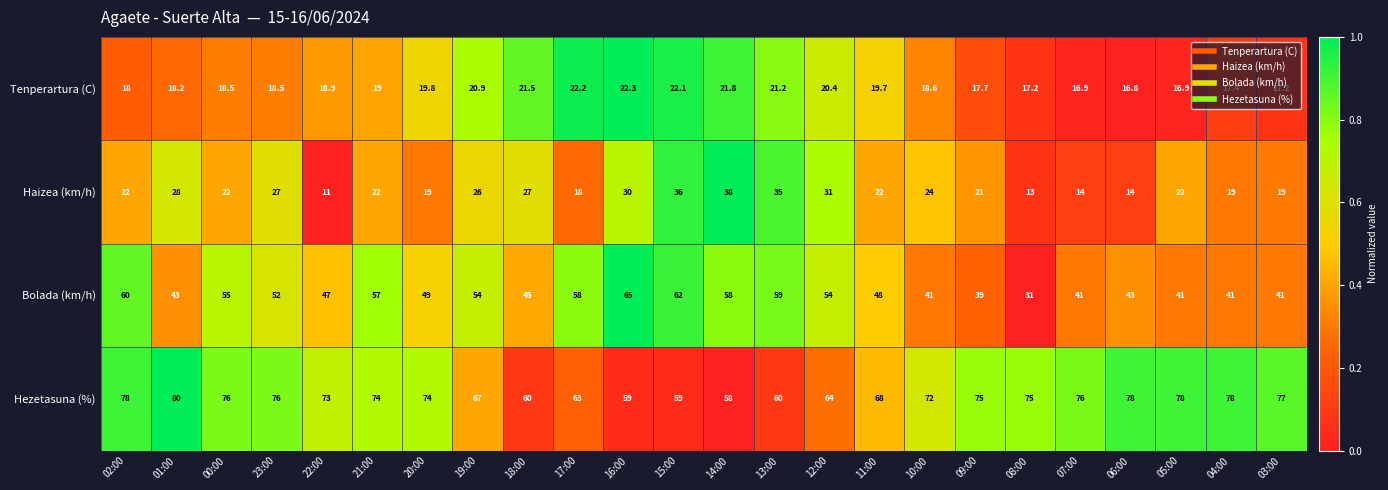

Which series has the largest total across all categories?

Hezetasuna (%)